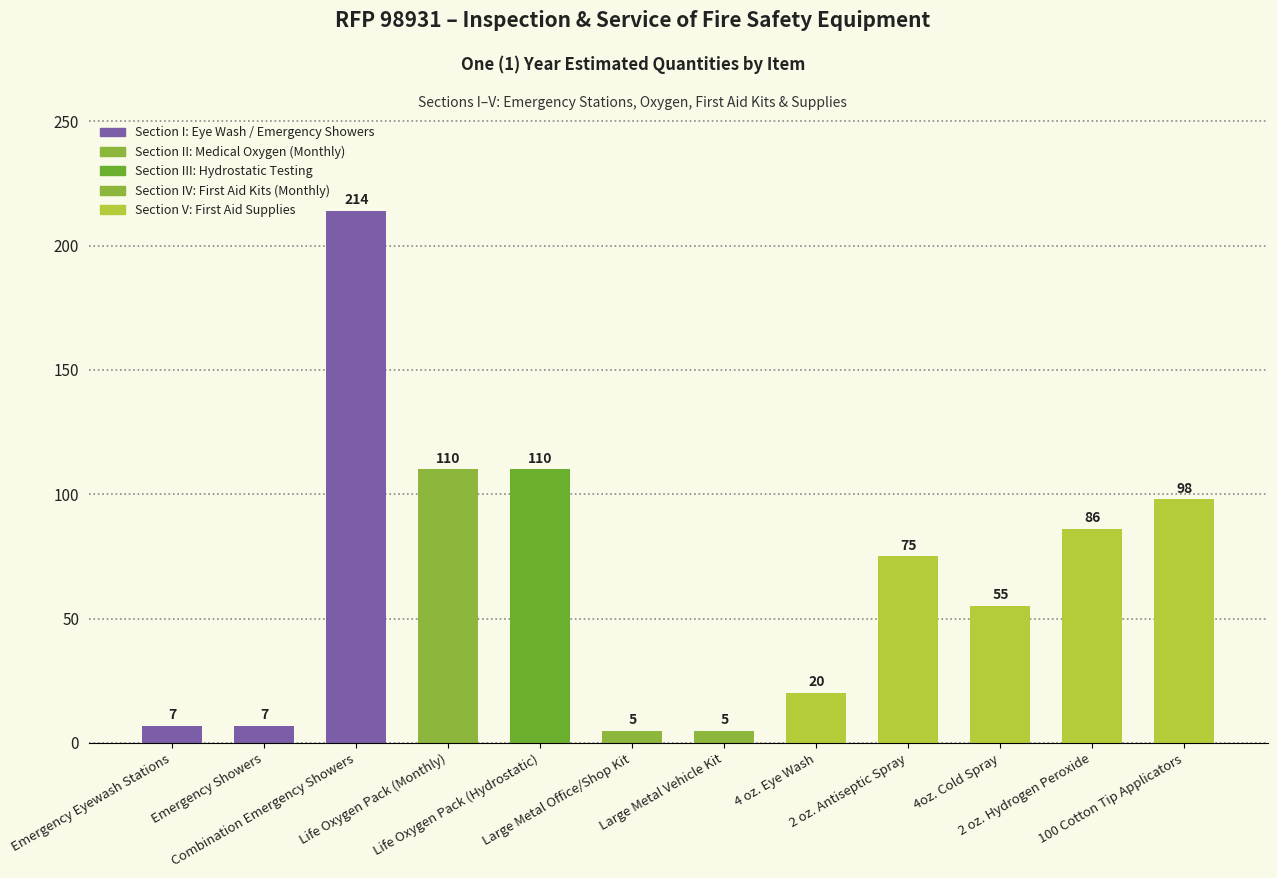

What is the minimum value shown in the chart?

5